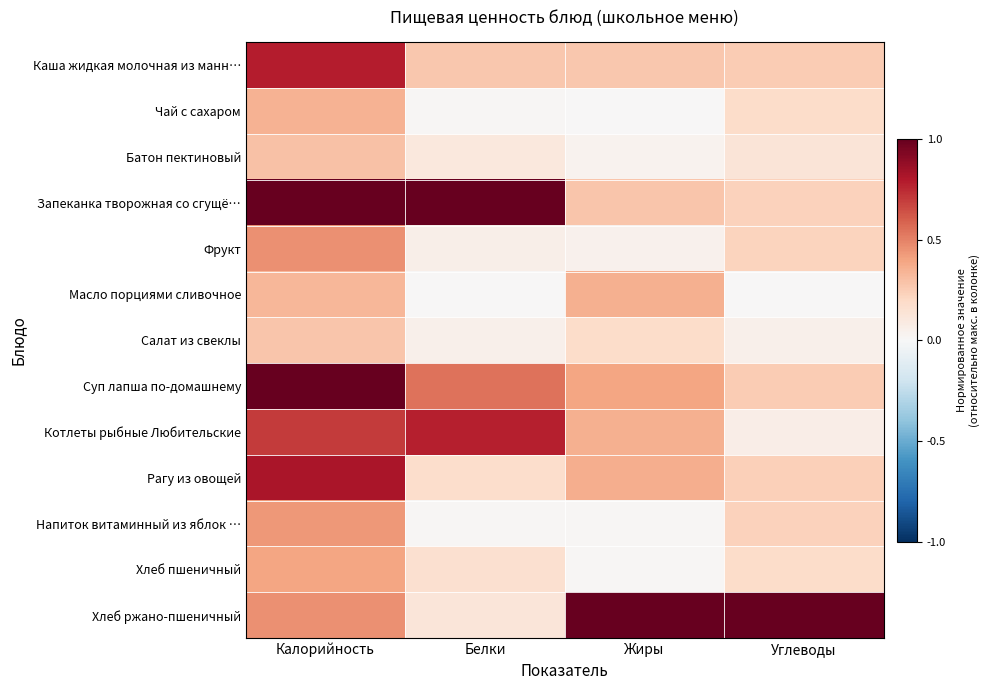

Between Белки and Жиры, which is larger?

Жиры